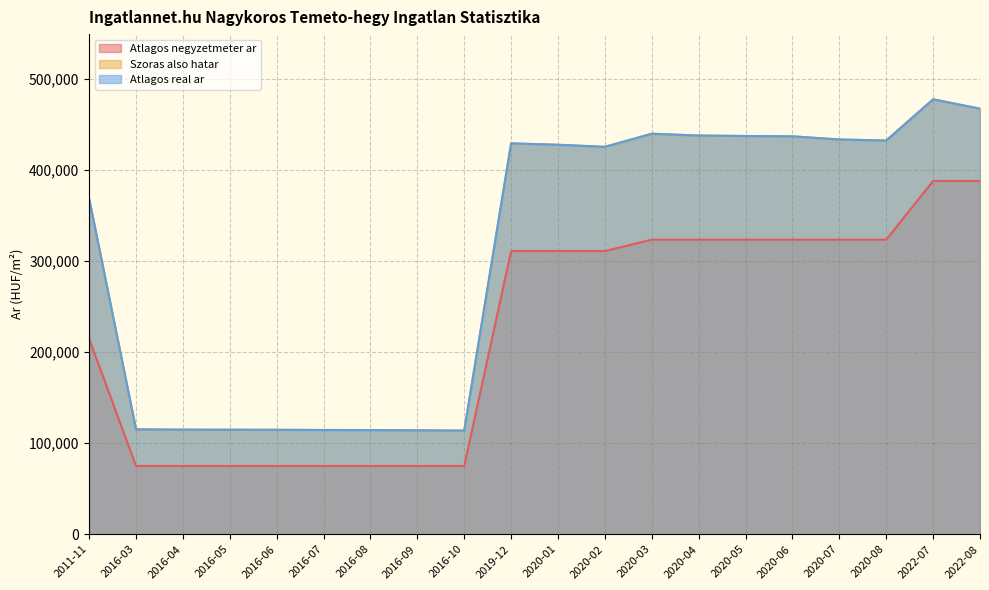

True or false: Atlagos real ar and Szoras also hatar cross at least once.

False